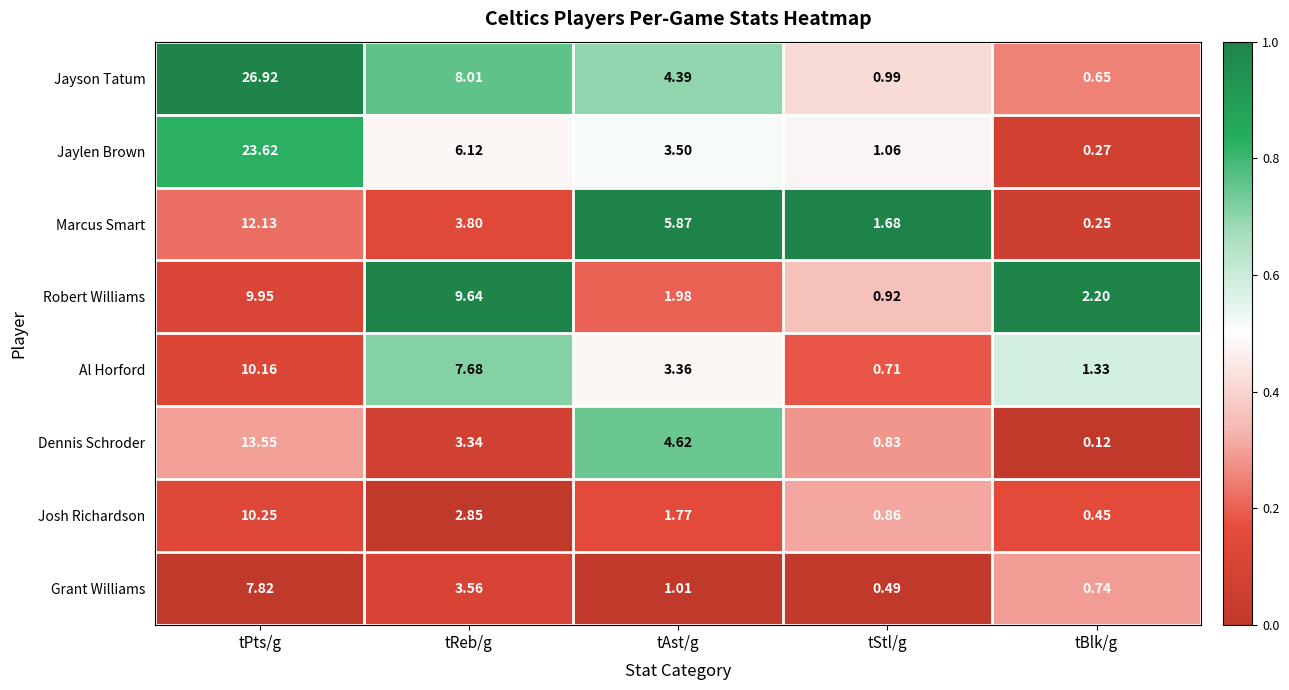

Where is Grant Williams nearest to the value 4?

tReb/g